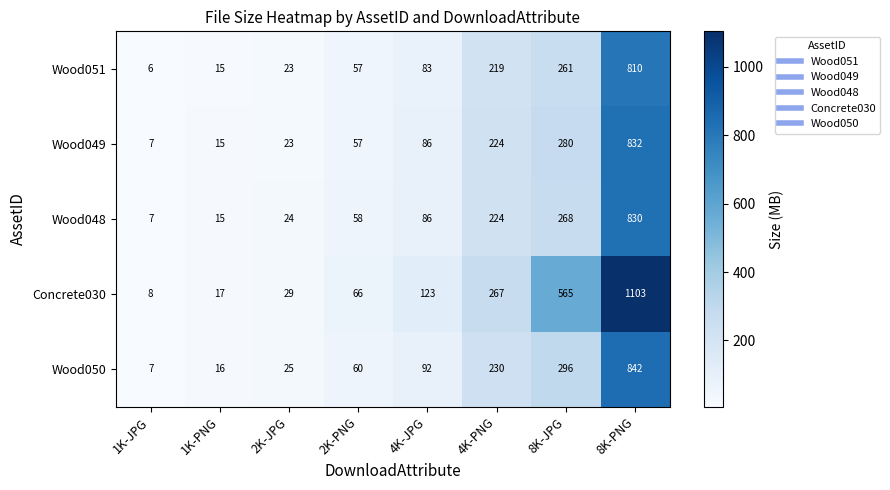

Read the Wood050 value at 4K-PNG.

230